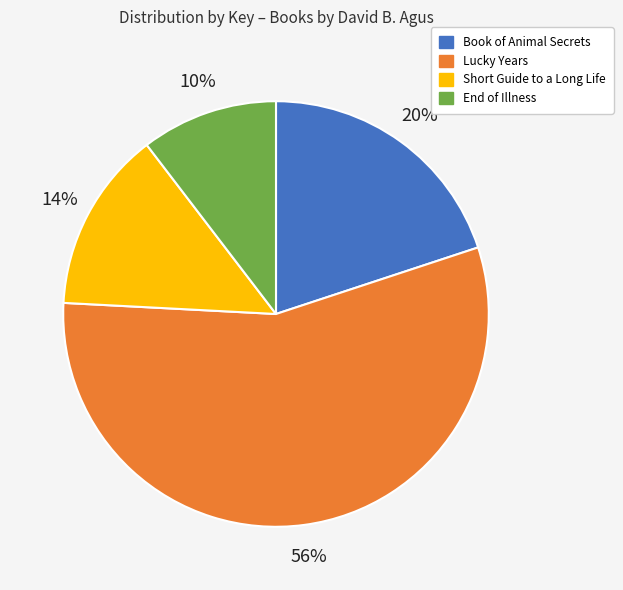

Rank the categories by value from lowest to highest.

End of Illness, Short Guide to a Long Life, Book of Animal Secrets, Lucky Years